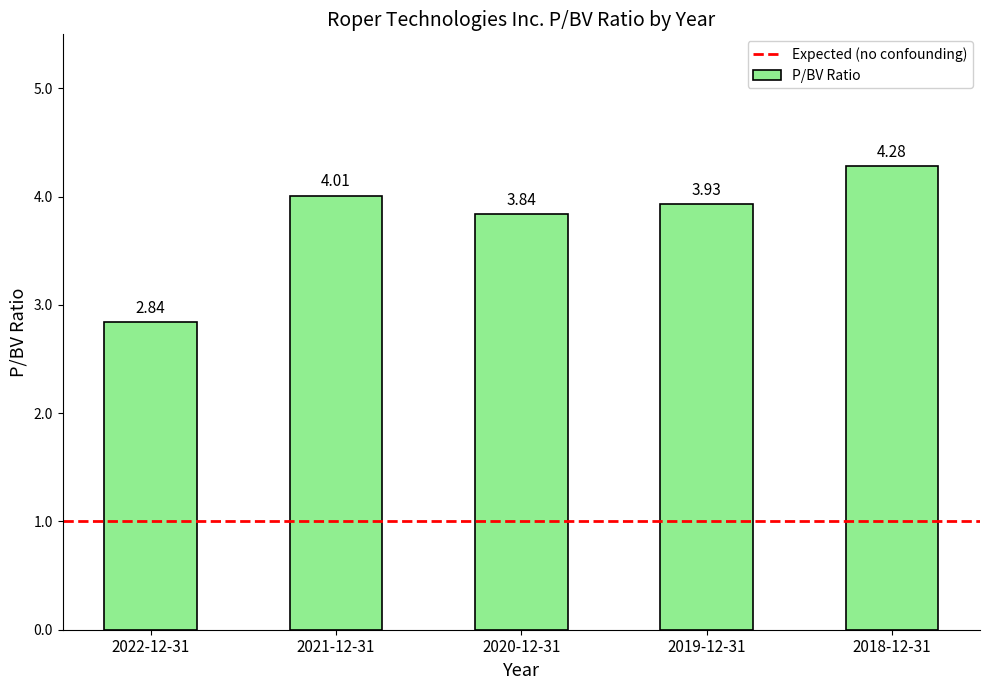

Between 2020-12-31 and 2022-12-31, which is larger?

2020-12-31